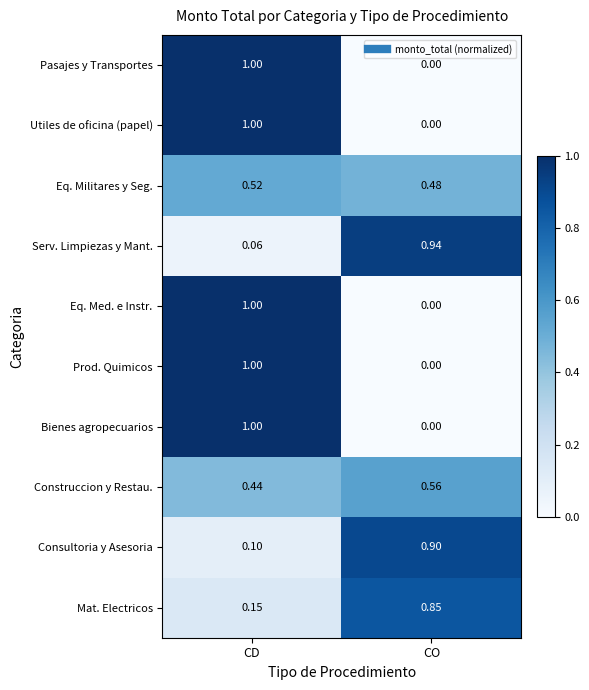

At which label is Bienes agropecuarios closest to 0?

CO